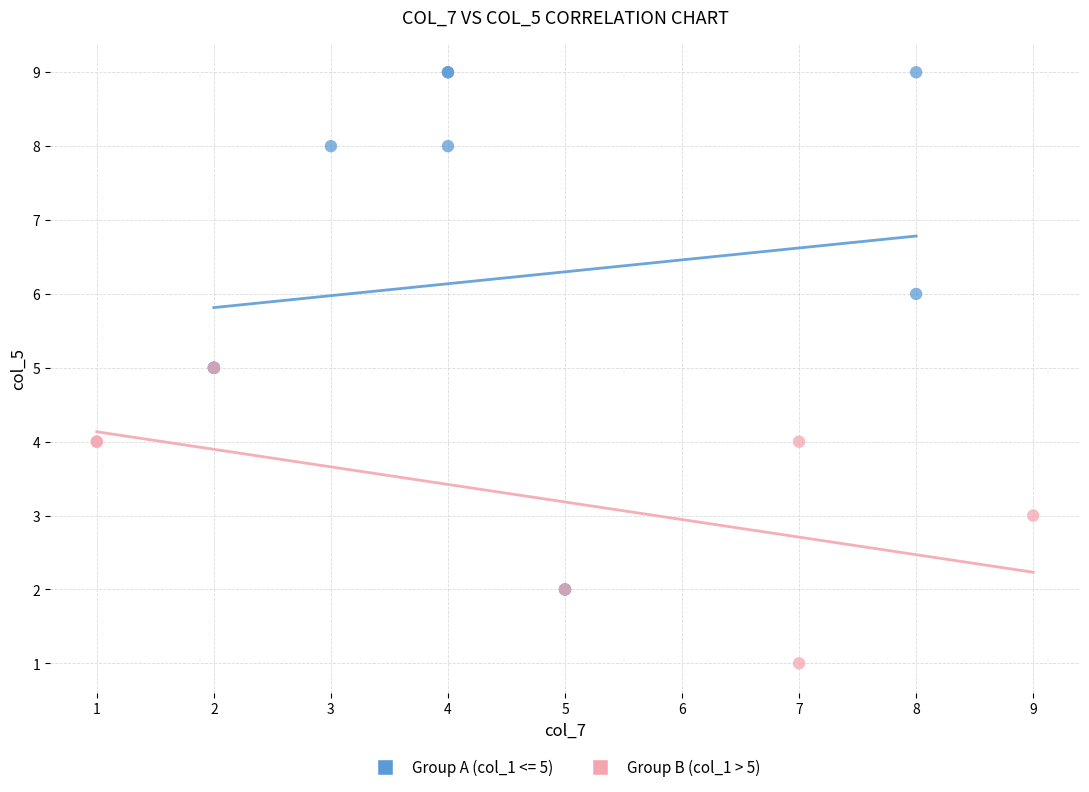

Which series has the widest spread of Y values?

Group A (col_1 <= 5)